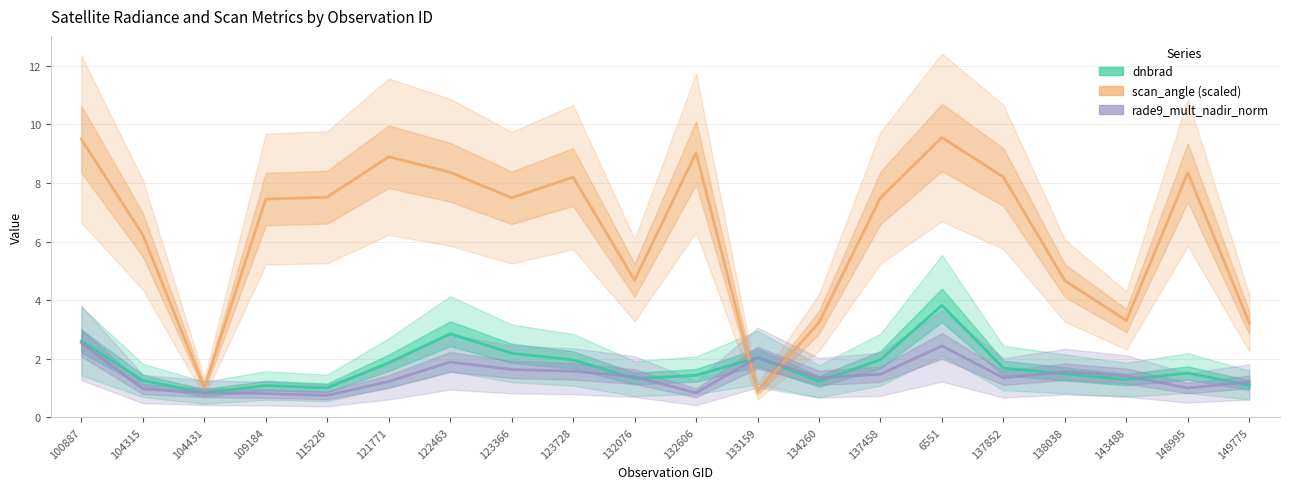

At which label is rade9_mult_nadir_norm closest to 1?

148995